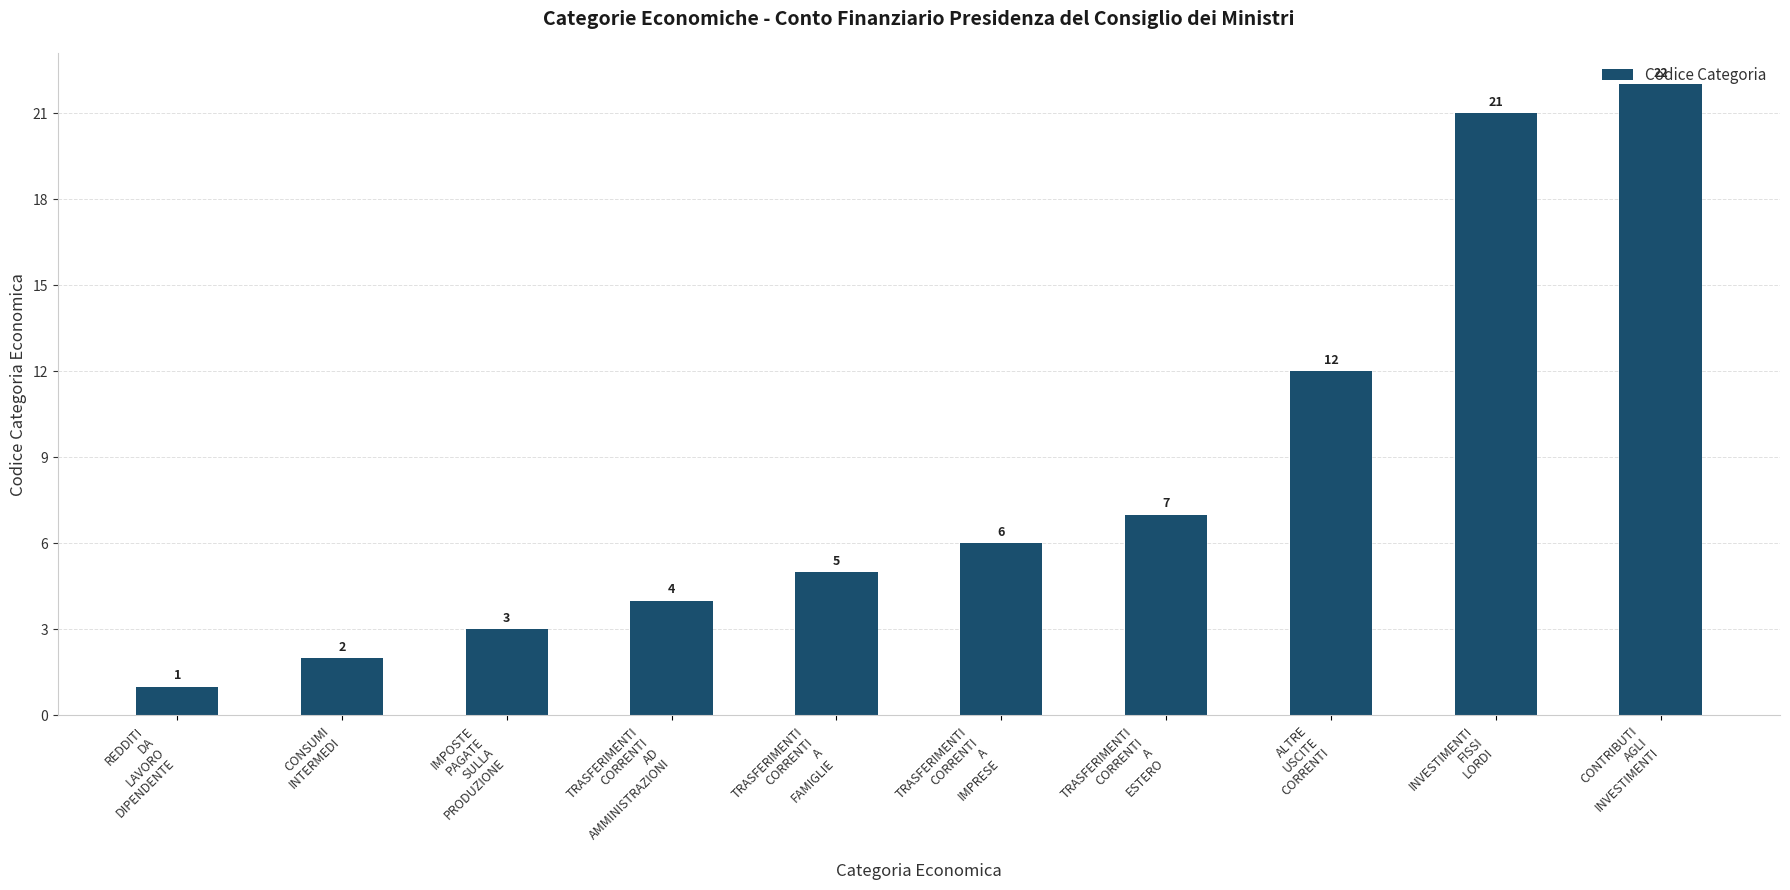

The value at REDDITI
DA
LAVORO
DIPENDENTE is 1. True or false?

True